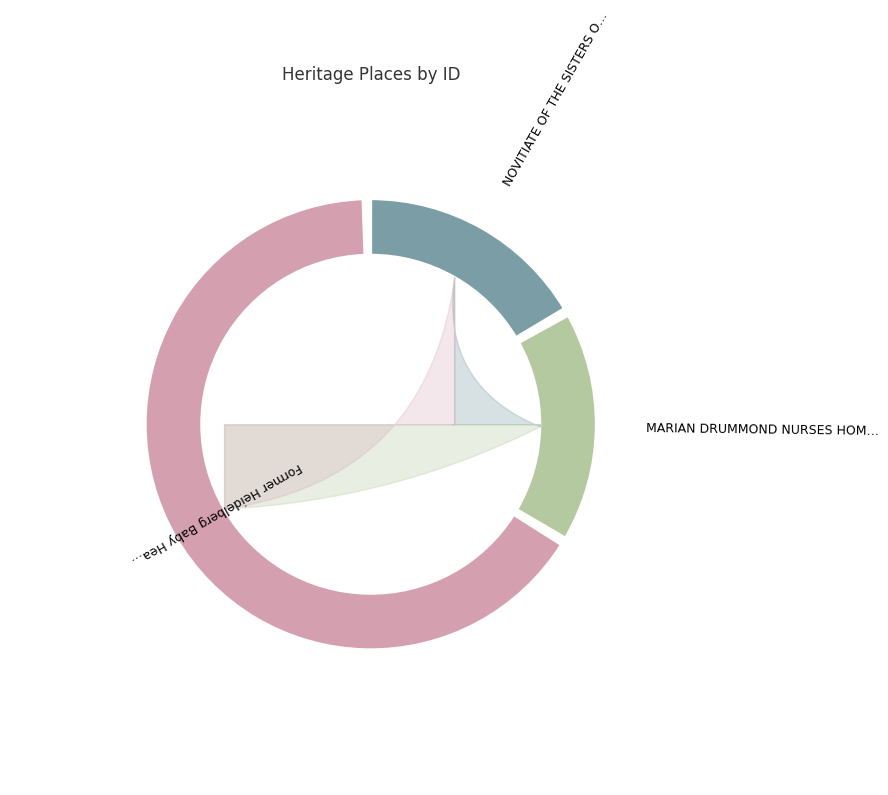

Does any single category account for the majority?

Yes